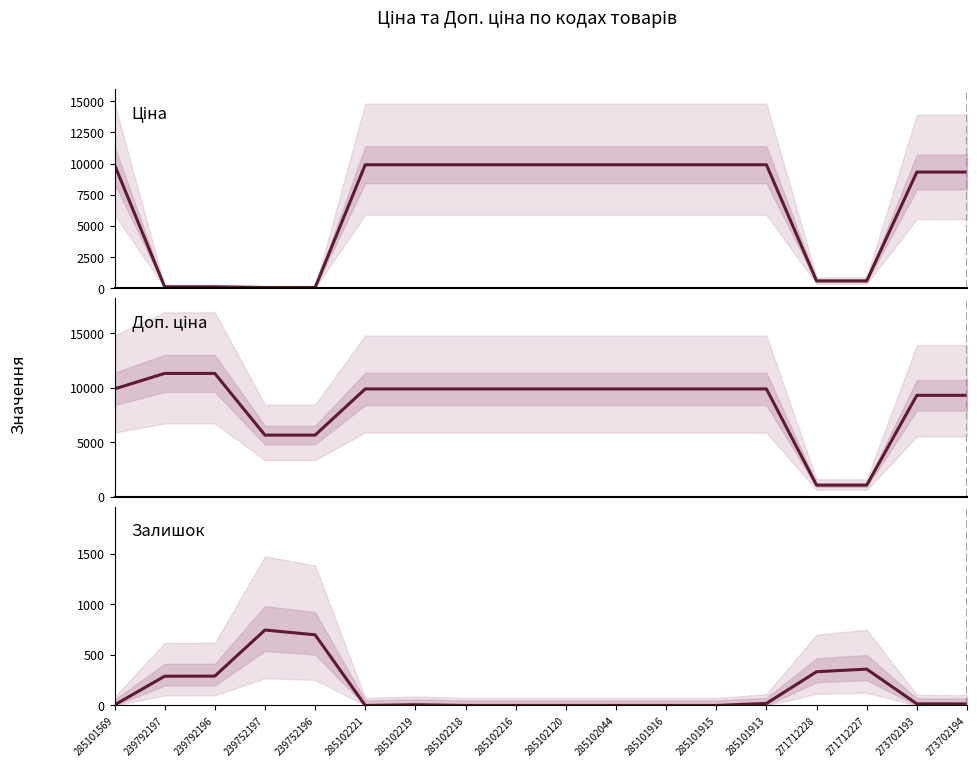

Between which two adjacent categories do Ціна and Залишок first intersect?

285101569 and 239792197